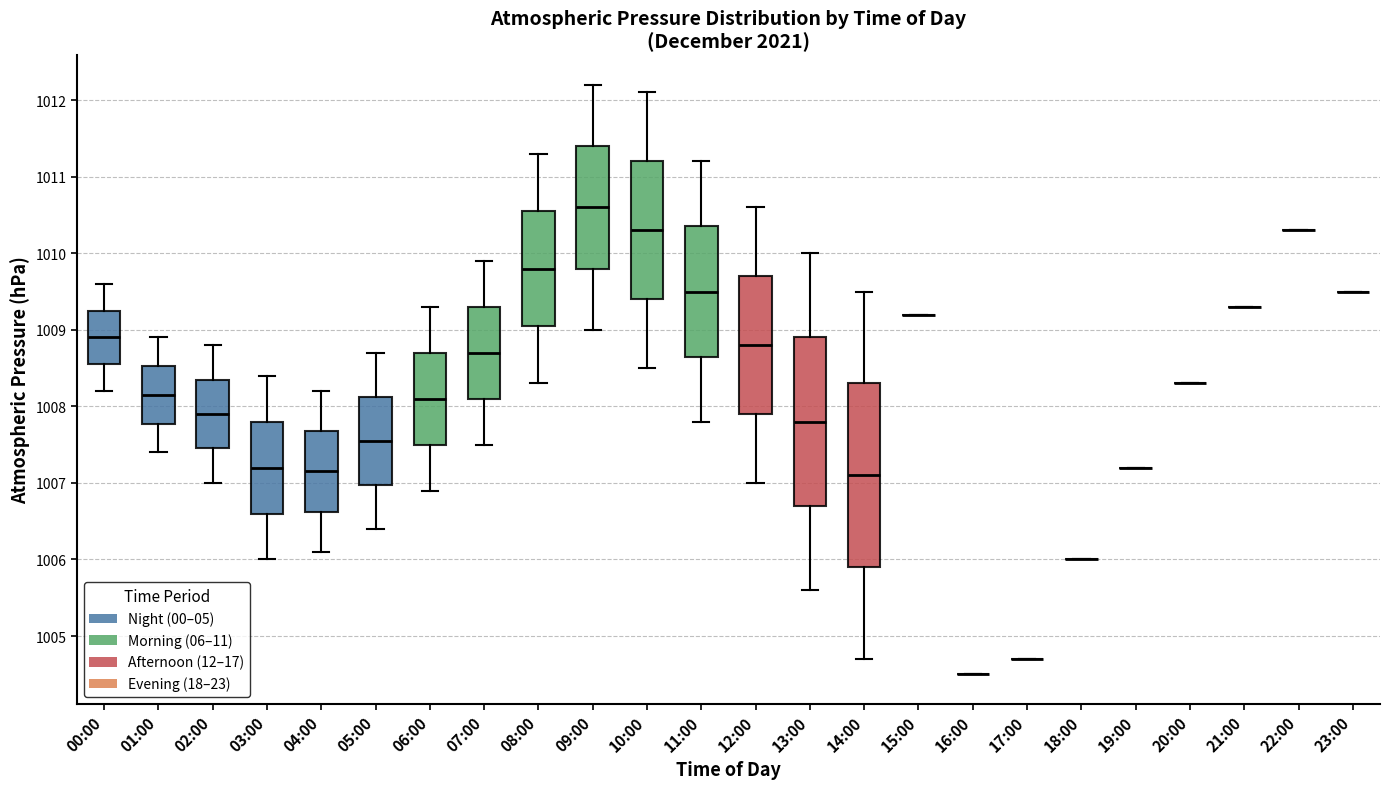

Reading left to right, transcribe this box plot: for each box, give where its median line is, the range the box spans, and where its two whiskers end, as read against the y-axis. The values are not printed on the chart, so give them approximately, as read against the axis.

00:00: median 1008.9, box 1008.6 to 1009.3, whiskers 1008.2 to 1009.6
01:00: median 1008.2, box 1007.8 to 1008.5, whiskers 1007.4 to 1008.9
02:00: median 1007.9, box 1007.5 to 1008.4, whiskers 1007.0 to 1008.8
03:00: median 1007.2, box 1006.6 to 1007.8, whiskers 1006.0 to 1008.4
04:00: median 1007.2, box 1006.6 to 1007.7, whiskers 1006.1 to 1008.2
05:00: median 1007.6, box 1007.0 to 1008.1, whiskers 1006.4 to 1008.7
06:00: median 1008.1, box 1007.5 to 1008.7, whiskers 1006.9 to 1009.3
07:00: median 1008.7, box 1008.1 to 1009.3, whiskers 1007.5 to 1009.9
08:00: median 1009.8, box 1009.1 to 1010.6, whiskers 1008.3 to 1011.3
09:00: median 1010.6, box 1009.8 to 1011.4, whiskers 1009.0 to 1012.2
10:00: median 1010.3, box 1009.4 to 1011.2, whiskers 1008.5 to 1012.1
11:00: median 1009.5, box 1008.7 to 1010.4, whiskers 1007.8 to 1011.2
12:00: median 1008.8, box 1007.9 to 1009.7, whiskers 1007.0 to 1010.6
13:00: median 1007.8, box 1006.7 to 1008.9, whiskers 1005.6 to 1010.0
14:00: median 1007.1, box 1005.9 to 1008.3, whiskers 1004.7 to 1009.5
15:00: box collapsed to a line at 1009.2, whiskers 1009.2 to 1009.2
16:00: box collapsed to a line at 1004.5, whiskers 1004.5 to 1004.5
17:00: box collapsed to a line at 1004.7, whiskers 1004.7 to 1004.7
18:00: box collapsed to a line at 1006.0, whiskers 1006.0 to 1006.0
19:00: box collapsed to a line at 1007.2, whiskers 1007.2 to 1007.2
20:00: box collapsed to a line at 1008.3, whiskers 1008.3 to 1008.3
21:00: box collapsed to a line at 1009.3, whiskers 1009.3 to 1009.3
22:00: box collapsed to a line at 1010.3, whiskers 1010.3 to 1010.3
23:00: box collapsed to a line at 1009.5, whiskers 1009.5 to 1009.5